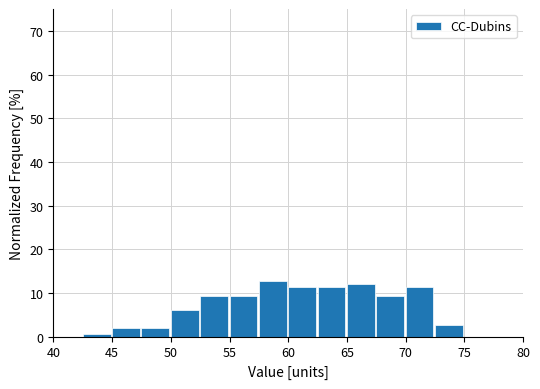

Reading left to right, list every bar in this chart as the range it spans on the x-axis followed by its height. The values are not printed on the chart, so give them approximately, as read against the axis.

40.0 to 42.5: 0
42.5 to 45.0: under 1
45.0 to 47.5: 2
47.5 to 50.0: 2
50.0 to 52.5: 6
52.5 to 55.0: 9
55.0 to 57.5: 9
57.5 to 60.0: 13
60.0 to 62.5: 11
62.5 to 65.0: 11
65.0 to 67.5: 12
67.5 to 70.0: 9
70.0 to 72.5: 11
72.5 to 75.0: 3
75.0 to 77.5: 0
77.5 to 80.0: 0